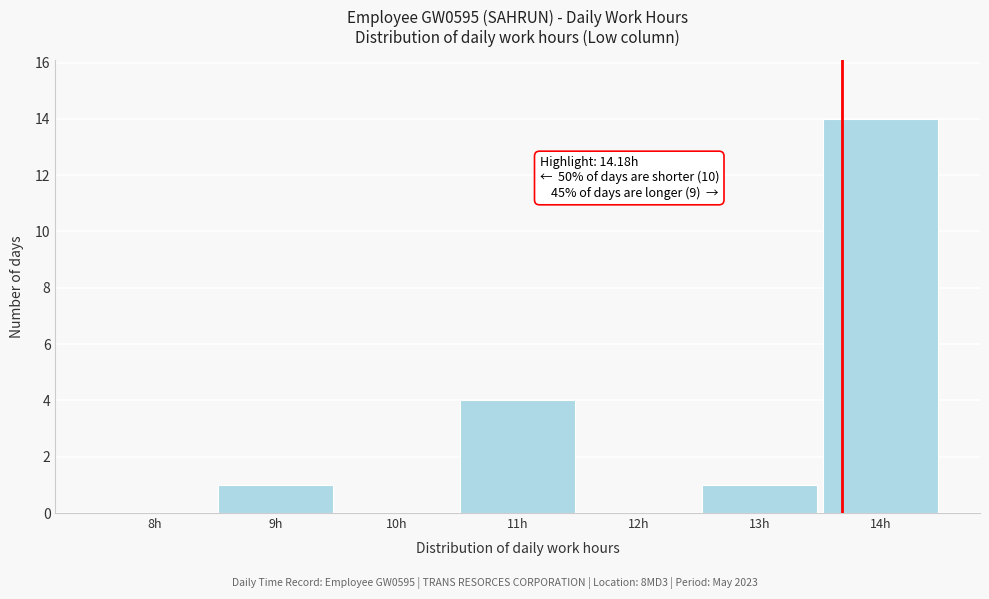

Reading left to right, what are all the values shown in this chart?

8h=0	9h=1	10h=0	11h=4	12h=0	13h=1	14h=14